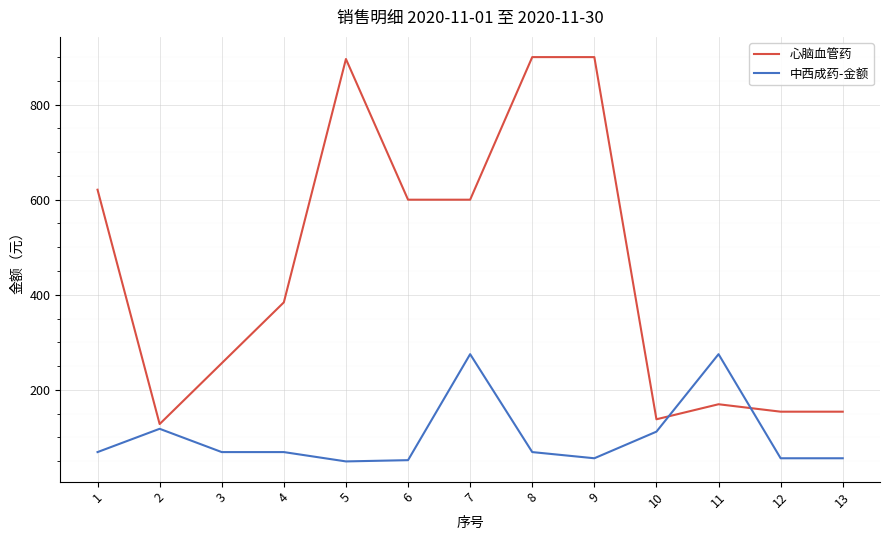

True or false: 中西成药-金额 has more than 2 interior local peaks.

True